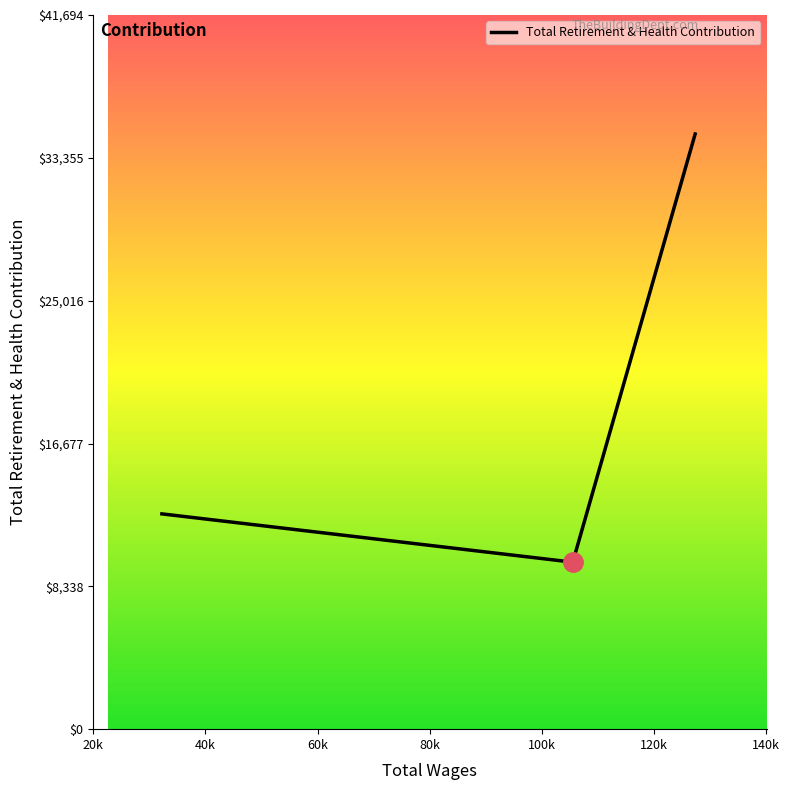

What is the sum of all values?

57063